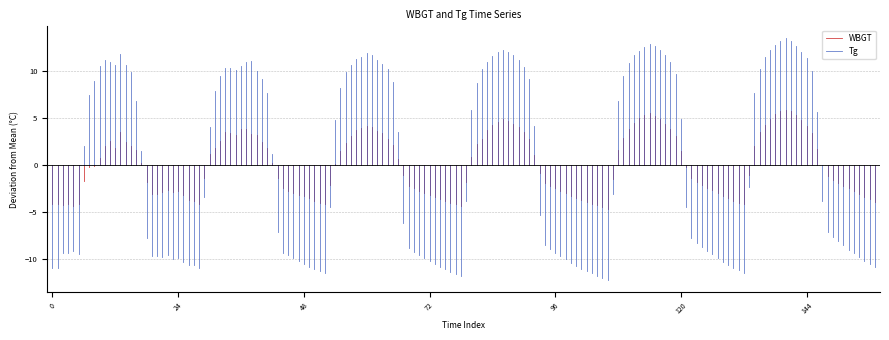

What is the sum of all Tg values?

-10.9